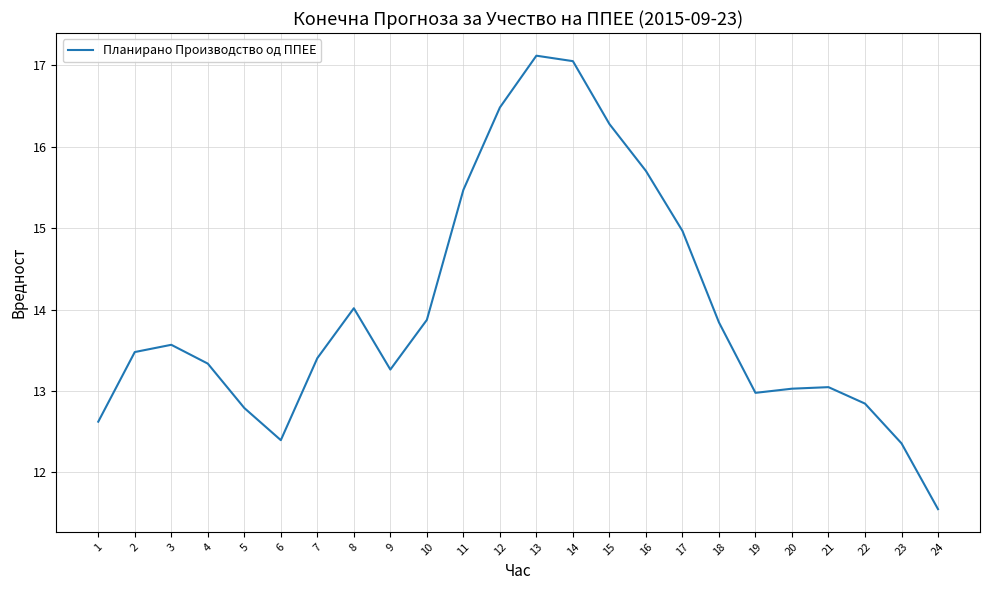

What is the change in value from 4 to 17?

+1.6